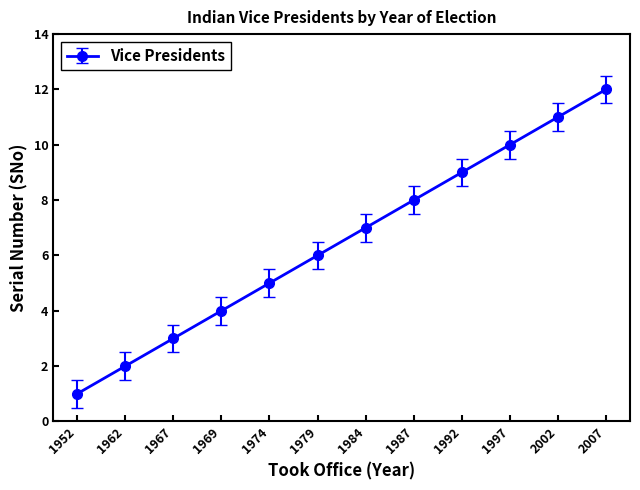

Which category has the lowest value across all series?

1952